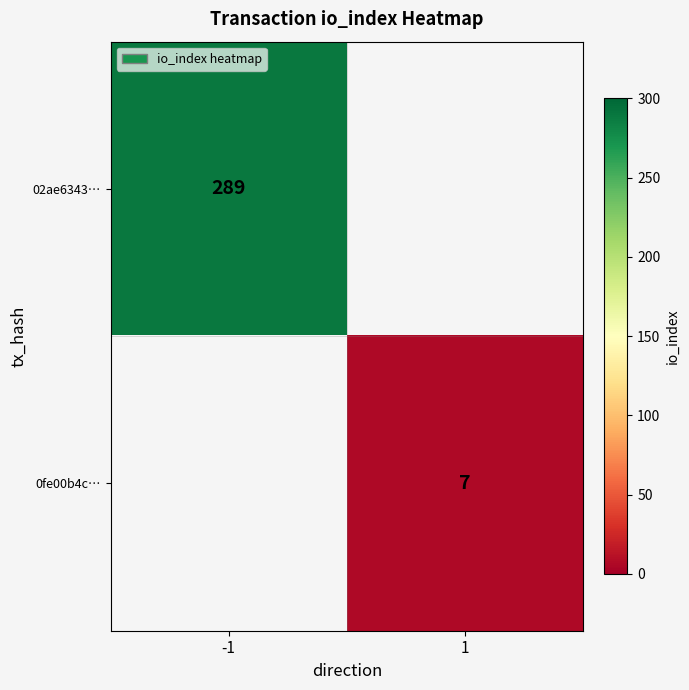

True or false: 02ae6343… has a value of 125 at -1.

False